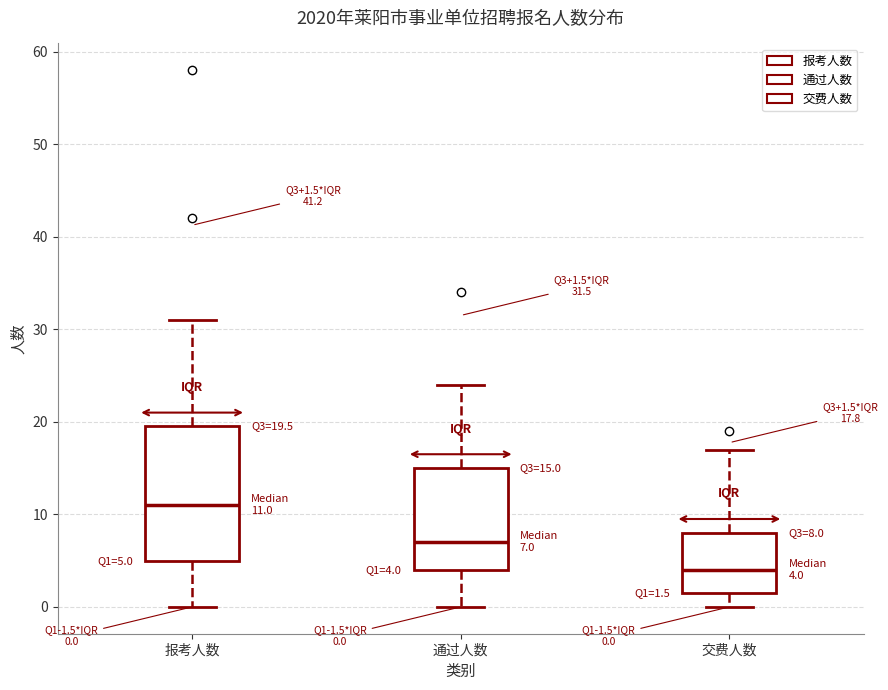

Which box's median line is the lowest?

交费人数